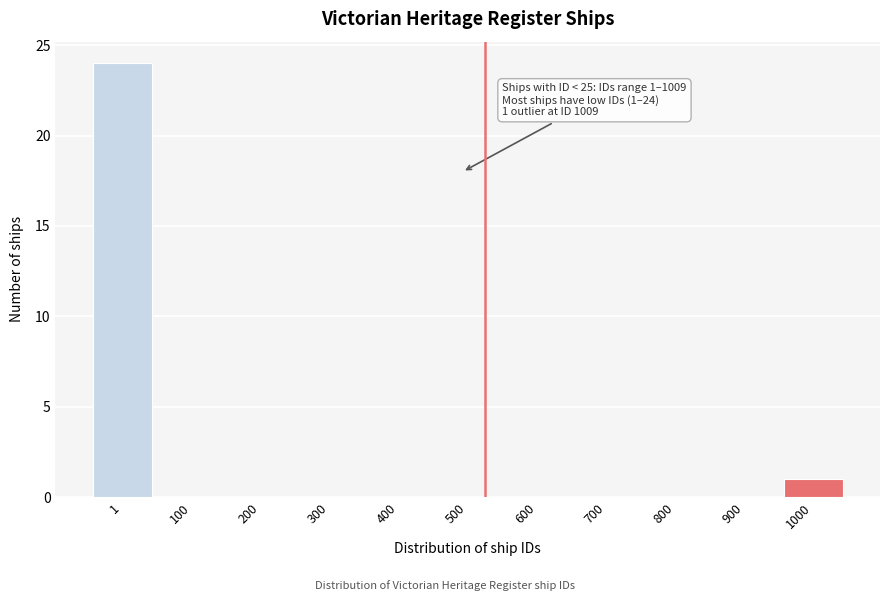

Reading right to left, extract all data points from this chart.

1000=1	900=0	800=0	700=0	600=0	500=0	400=0	300=0	200=0	100=0	1=24